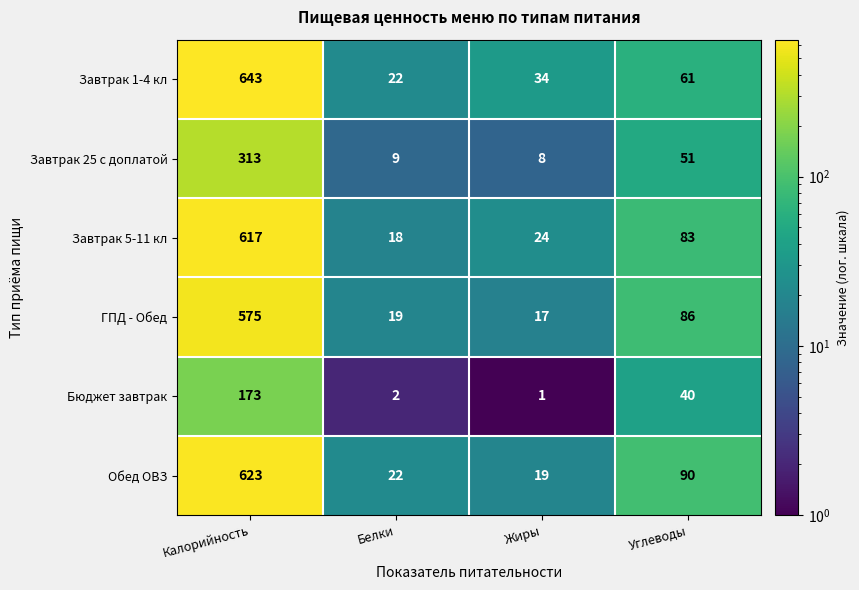

Where does the Завтрак 1-4 кл series first go above 61?

Калорийность